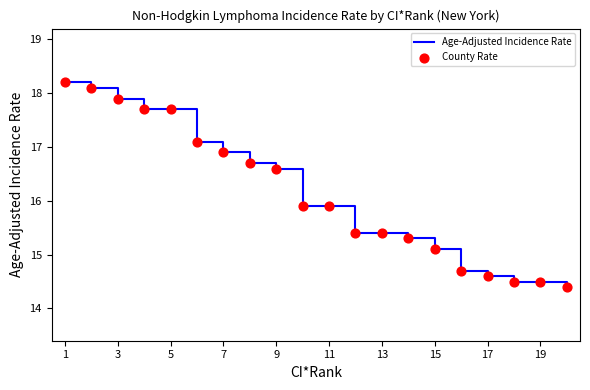

What is the greatest value displayed?

18.2